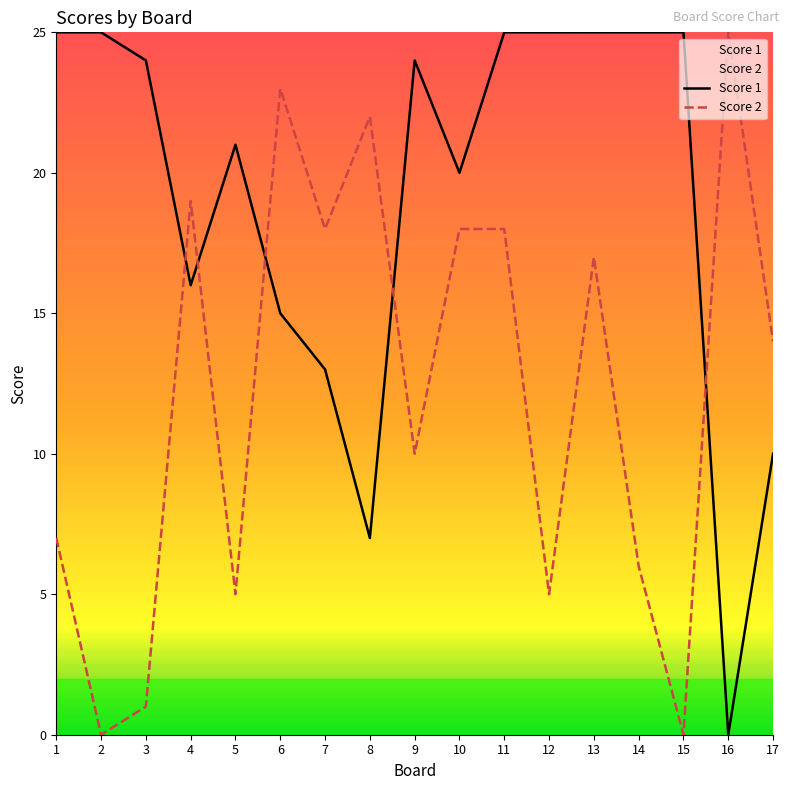

How many positive values does the Score 2 series have?

15